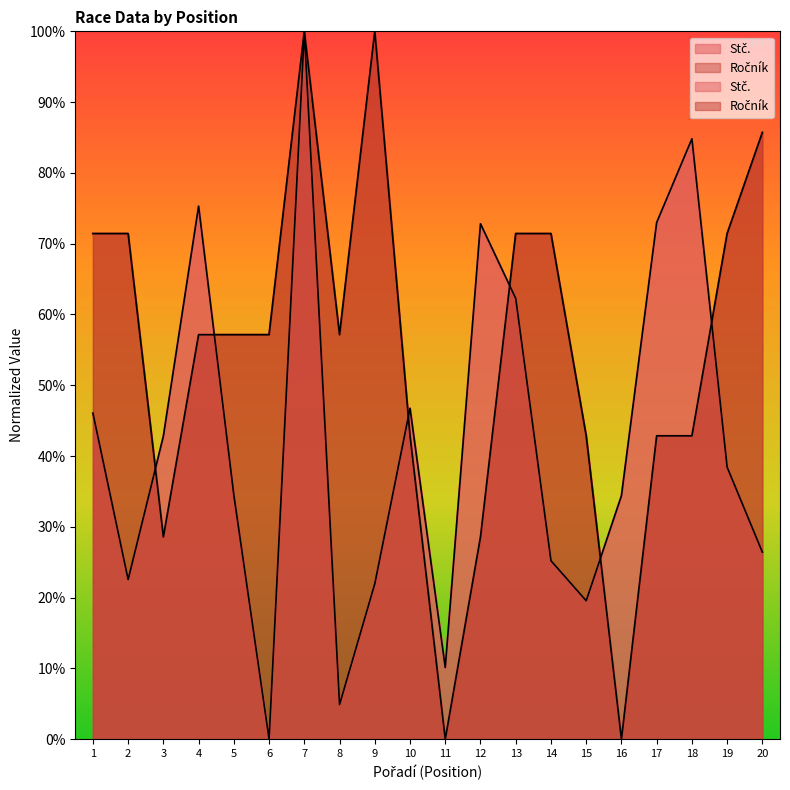

How many values in the Stč. series exceed 38?

10